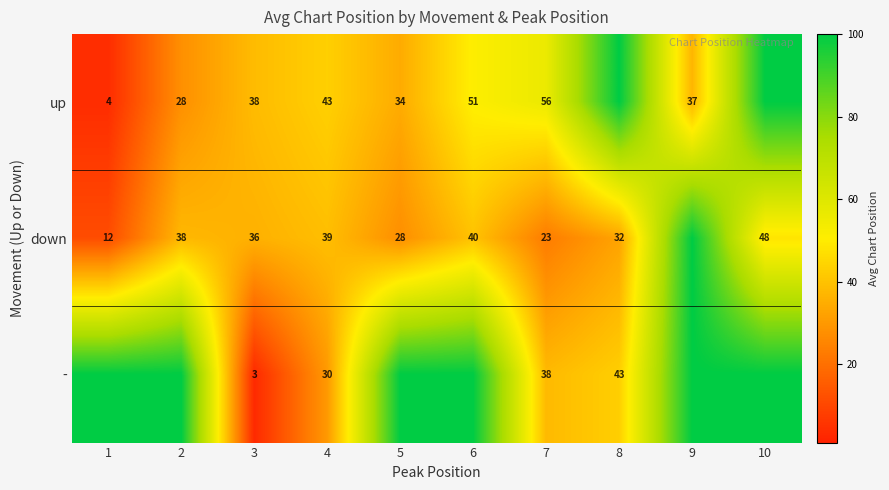

List the labels in order of down value, largest first.

9, 10, 6, 4, 2, 3, 8, 5, 7, 1